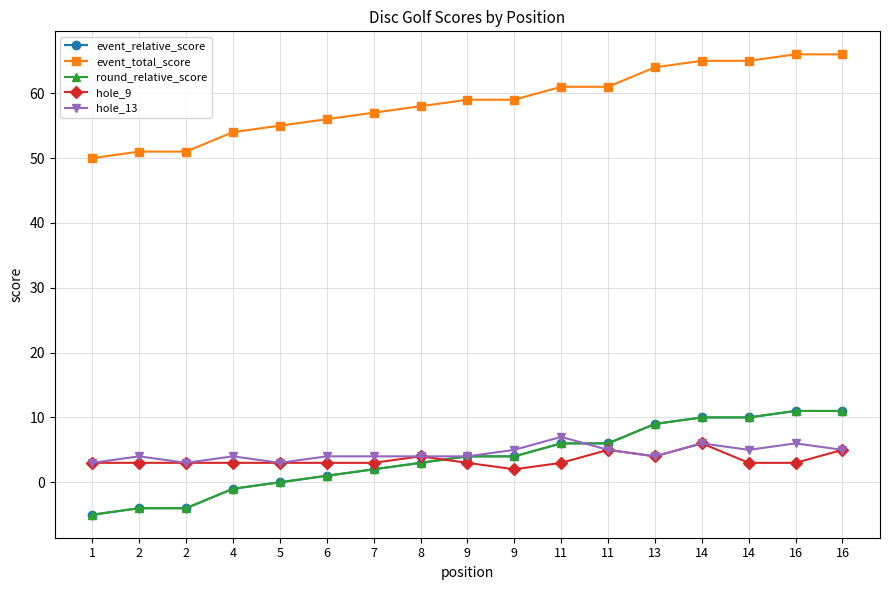

Does the chart have visible grid lines?

Yes